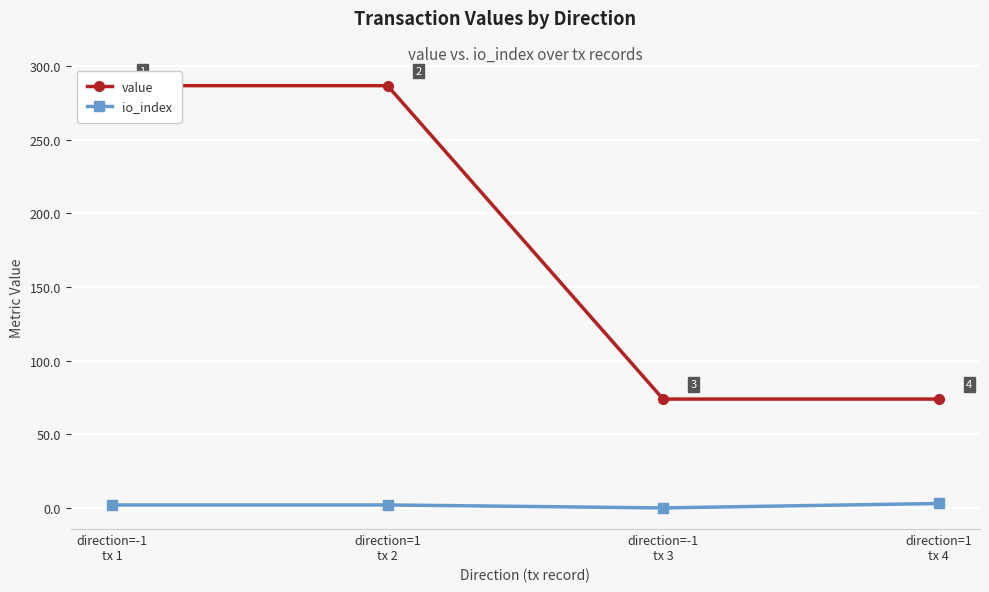

True or false: io_index and value cross at least once.

False